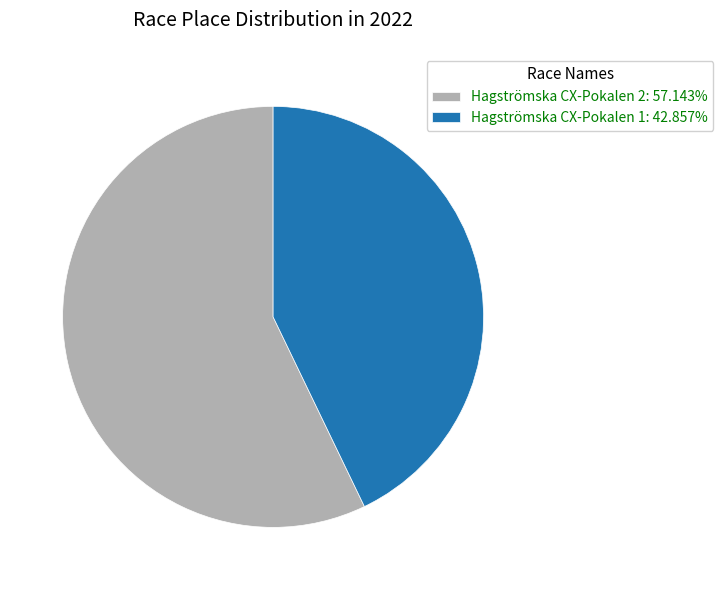

What is the ratio of the value at Hagströmska CX-Pokalen 2: 57.143% to the value at Hagströmska CX-Pokalen 1: 42.857%?

1.3